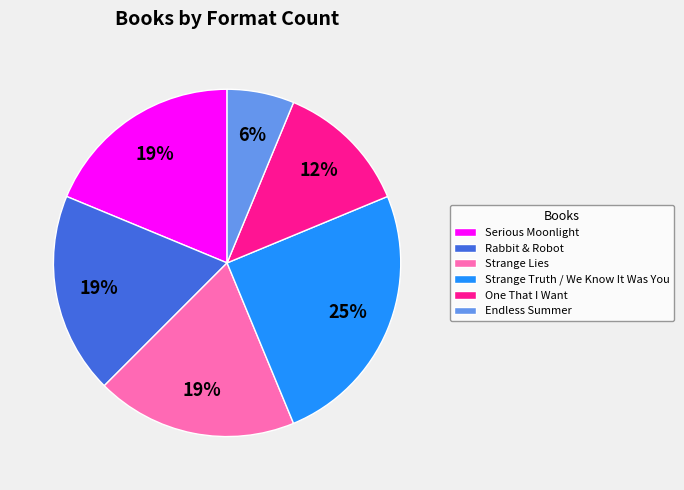

Does Strange Lies represent more than half of the total?

No